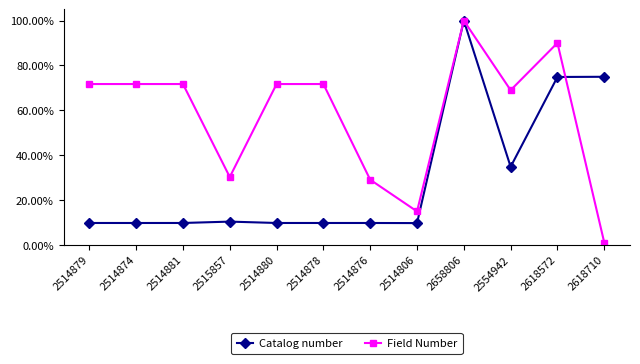

Which category has the highest value across all series?

2658806